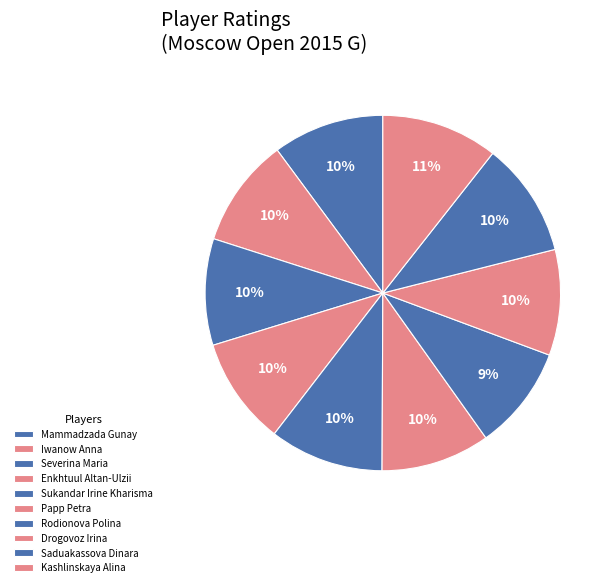

True or false: Iwanow Anna accounts for 10% of the total.

True